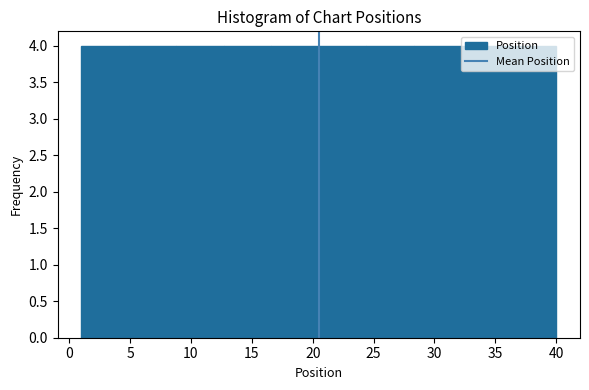

What is the height of the bar covering 4.9 to 8.8 on the x-axis? Neither the bar edges nor the heights are printed on the chart, so give them approximately, as read against the axes.

4